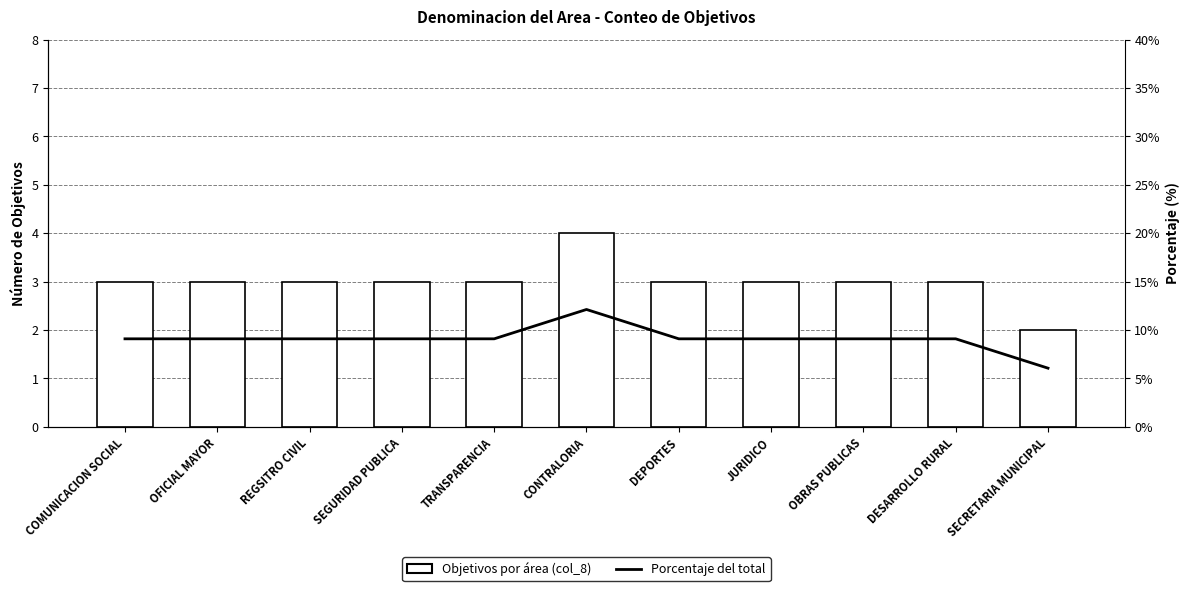

What is the sum of all Objetivos (col_8) values?

33.0